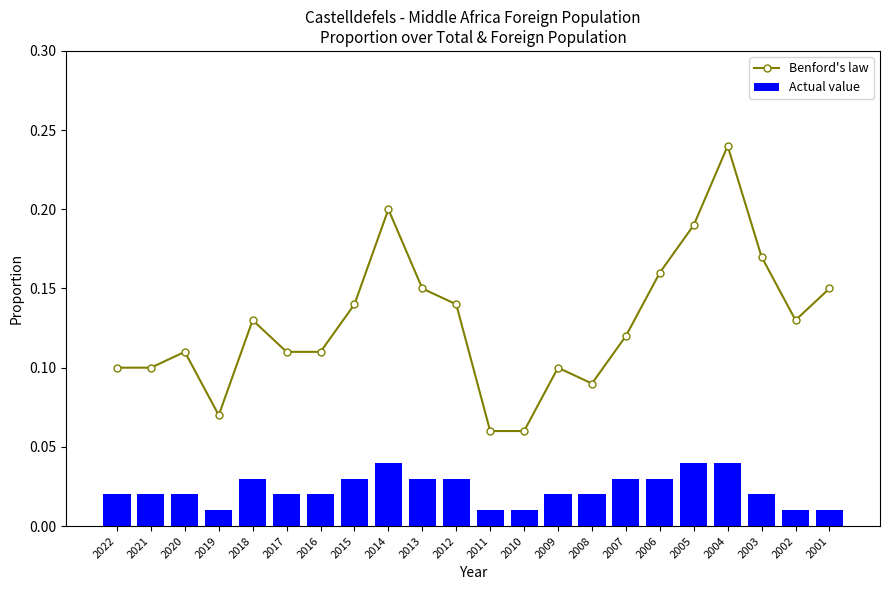

Reading left to right, extract all data points from this chart.

Benford's law: 2022=0.1	2021=0.1	2020=0.1	2019=0.1	2018=0.1	2017=0.1	2016=0.1	2015=0.1	2014=0.2	2013=0.1	2012=0.1	2011=0.1	2010=0.1	2009=0.1	2008=0.1	2007=0.1	2006=0.2	2005=0.2	2004=0.2	2003=0.2	2002=0.1	2001=0.1
Actual value: 2022=0.0	2021=0.0	2020=0.0	2019=0.0	2018=0.0	2017=0.0	2016=0.0	2015=0.0	2014=0.0	2013=0.0	2012=0.0	2011=0.0	2010=0.0	2009=0.0	2008=0.0	2007=0.0	2006=0.0	2005=0.0	2004=0.0	2003=0.0	2002=0.0	2001=0.0